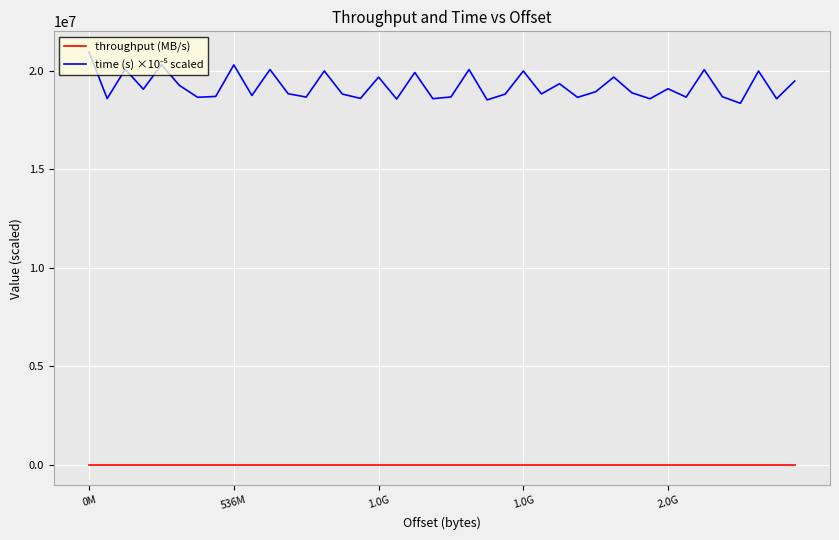

In throughput (MB/s), how many points are lower than both neighbors (excluding endpoints)?

14